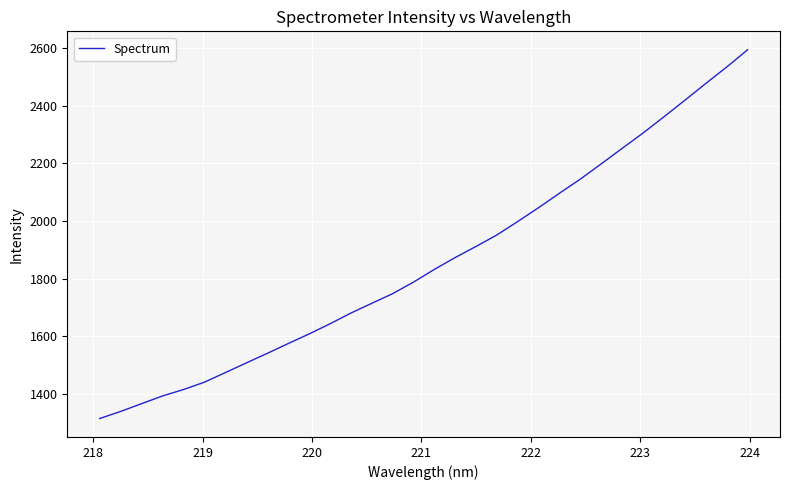

What is the smallest value displayed?

1315.4